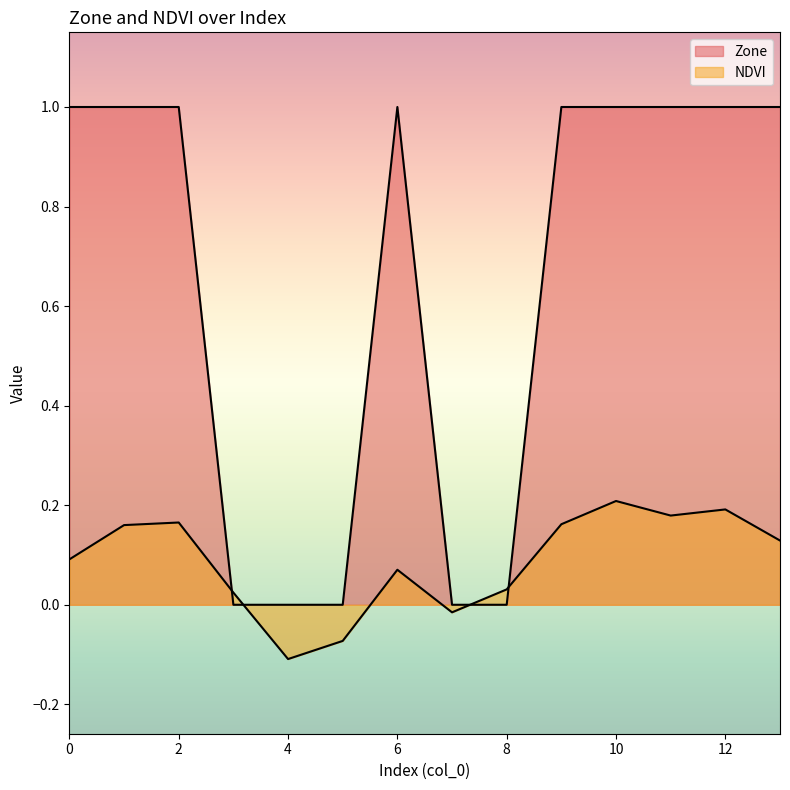

How many intersections are there between NDVI and Zone?

4